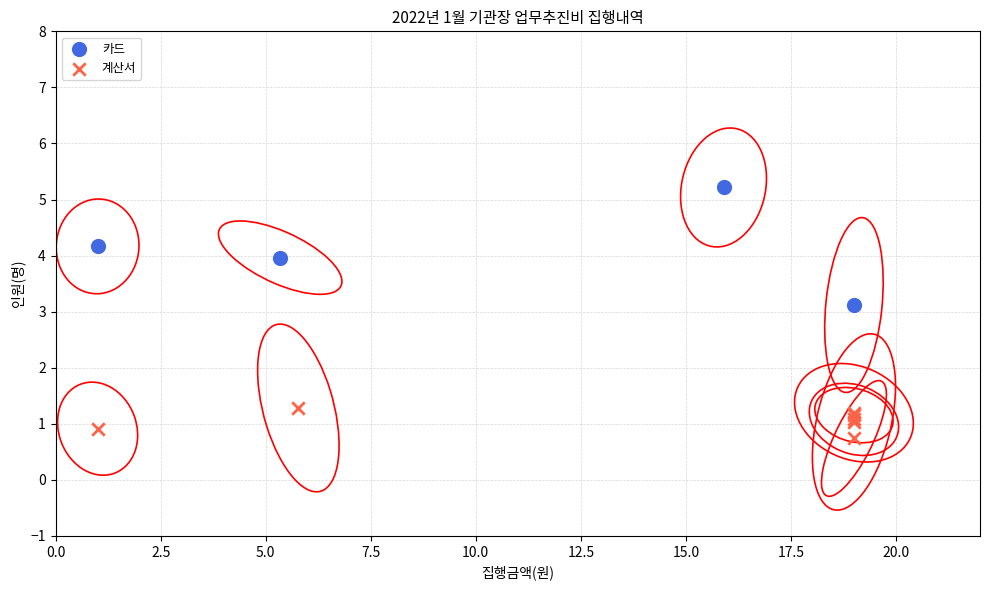

Which series reaches the minimum Y coordinate?

계산서